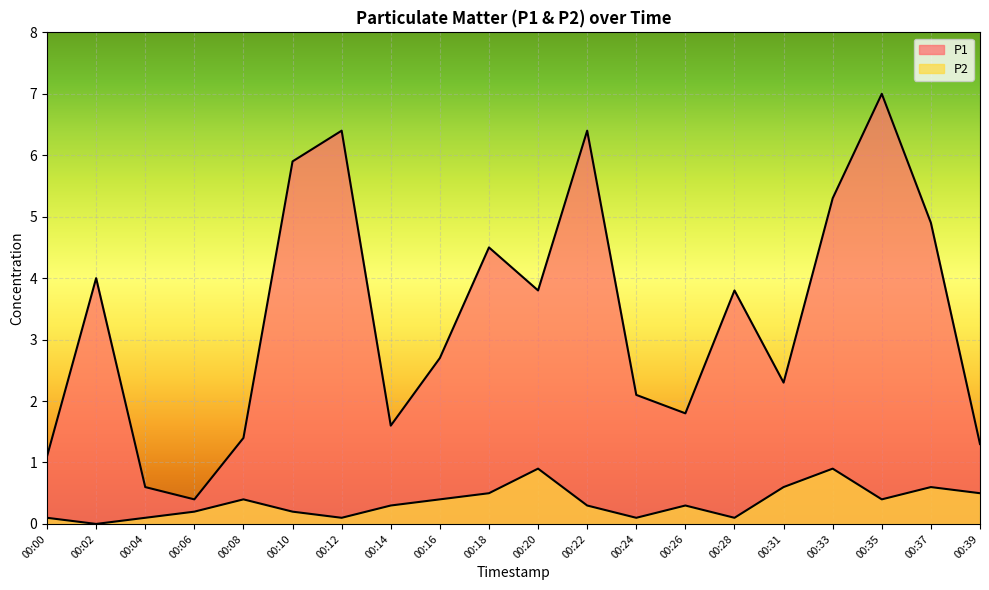

Where is the first local maximum for P2?

00:08